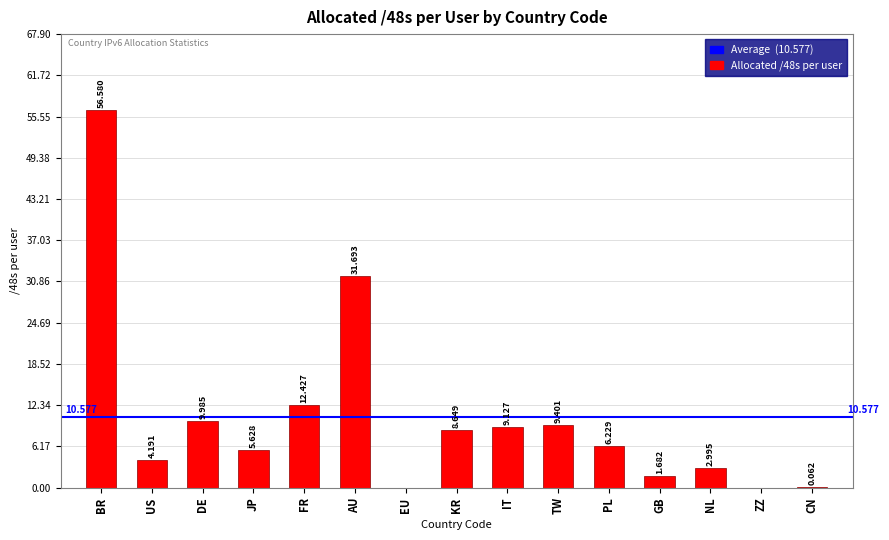

The chart shows a value of 5.6 at JP. True or false?

True